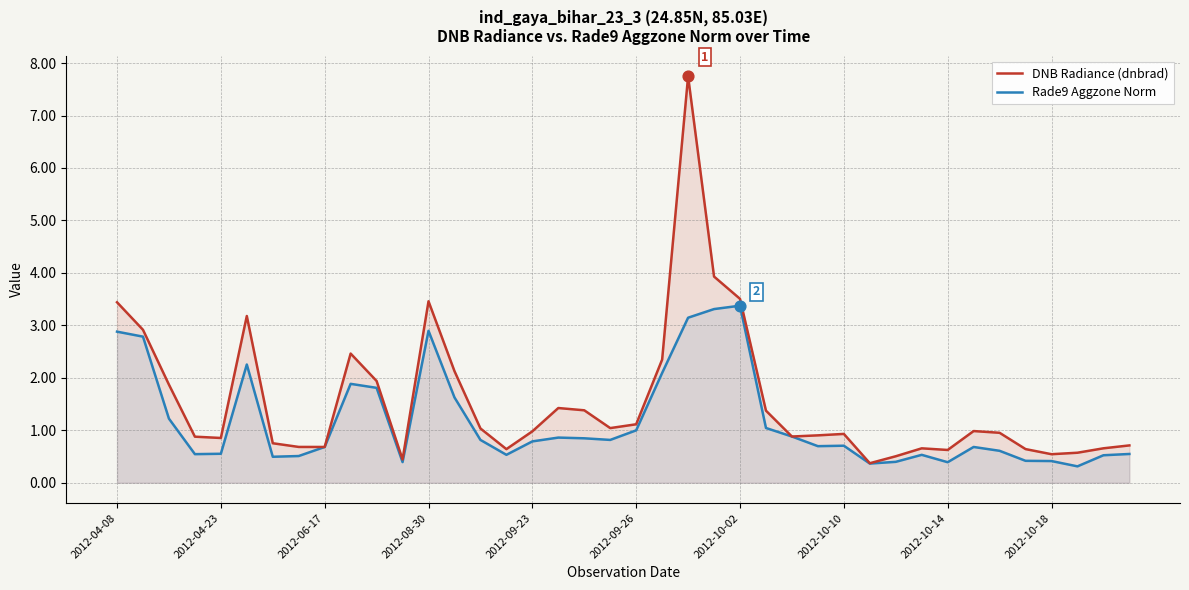

Which series reaches the maximum Y coordinate?

DNB Radiance (dnbrad)